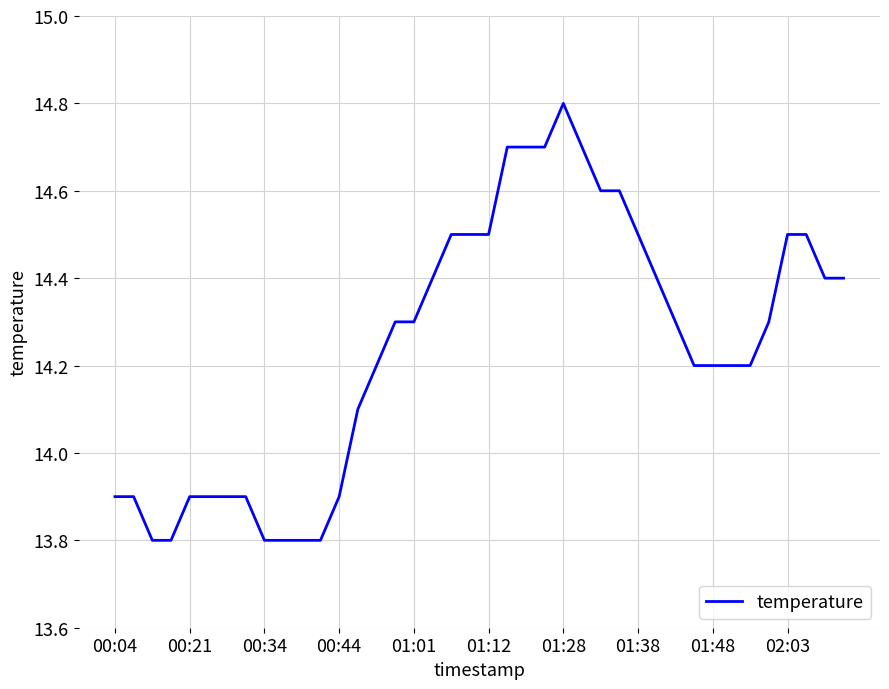

How many series are shown in this chart?

1